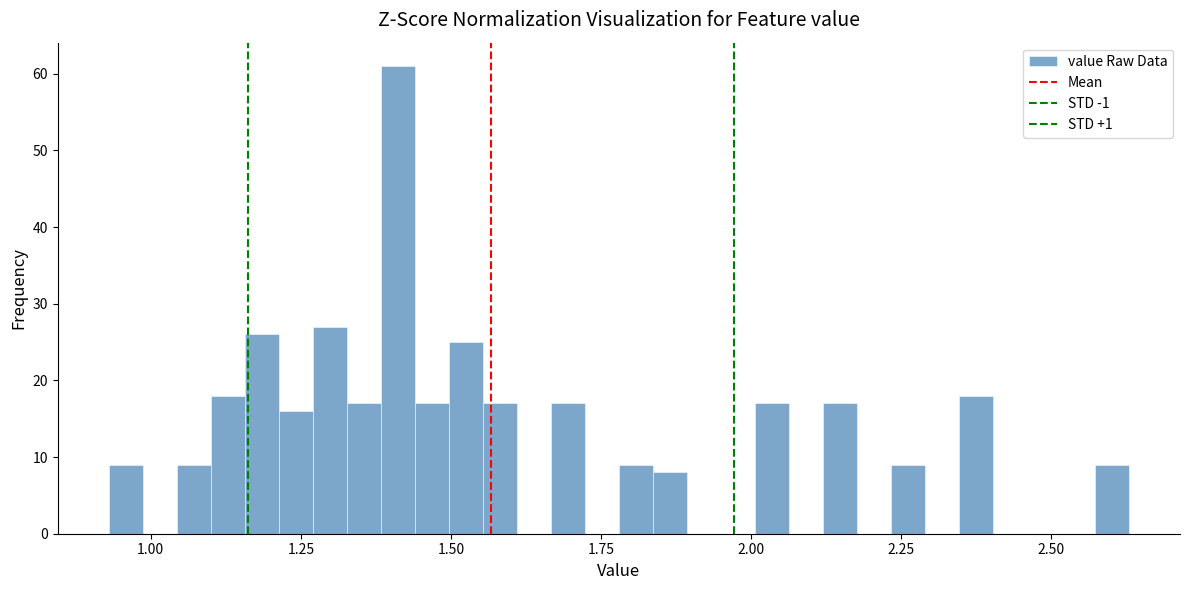

Around what value on the x-axis is the tallest bar? Give the approximate position of its centre, as read against the axis.

1.40